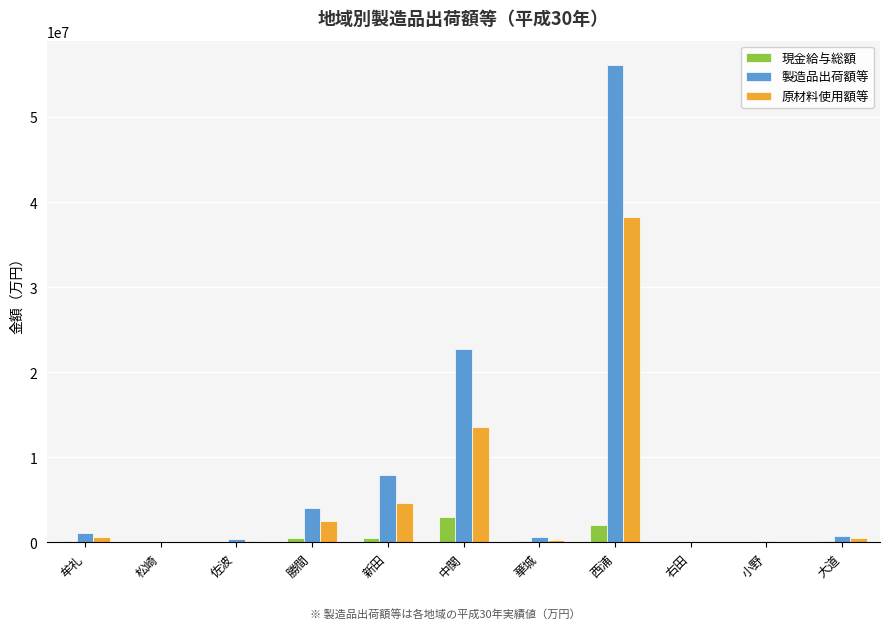

Between 新田 and 右田, which series saw the biggest shift?

製造品出荷額等